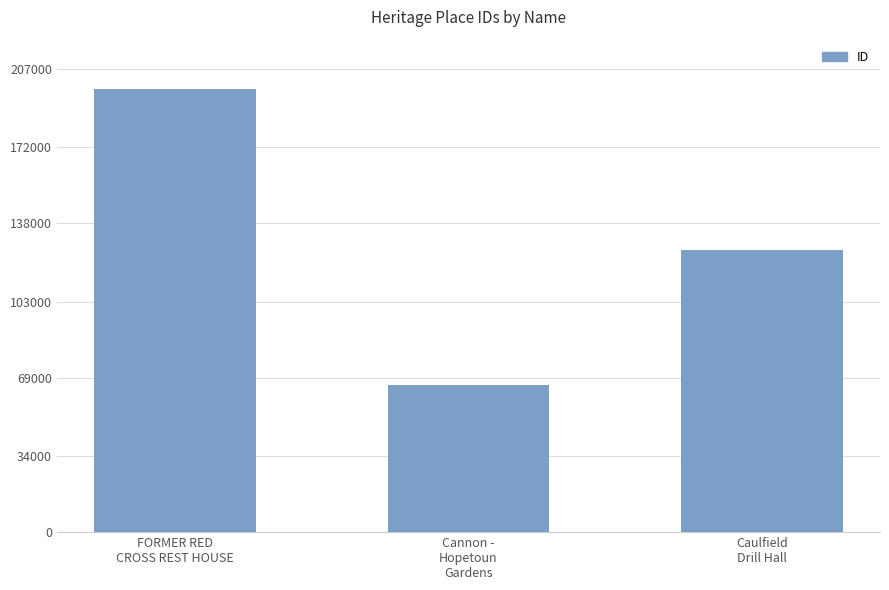

Rank the categories by value from highest to lowest.

FORMER RED
CROSS REST HOUSE, Caulfield
Drill Hall, Cannon -
Hopetoun
Gardens